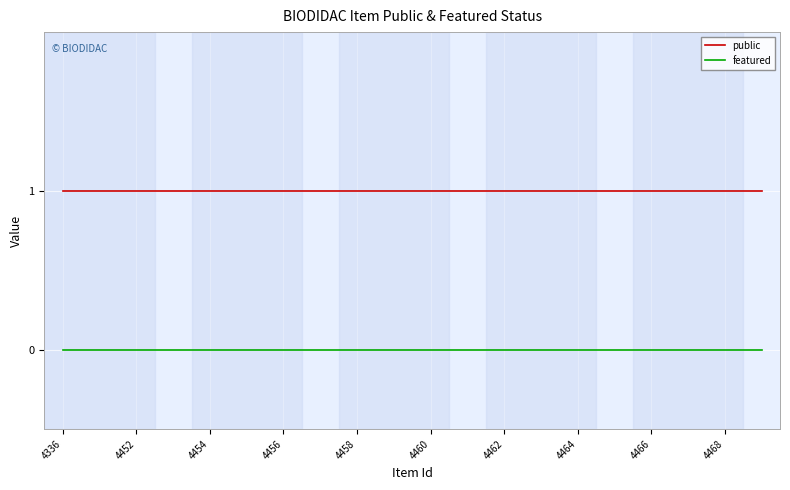

True or false: public and featured intersect in this chart.

False